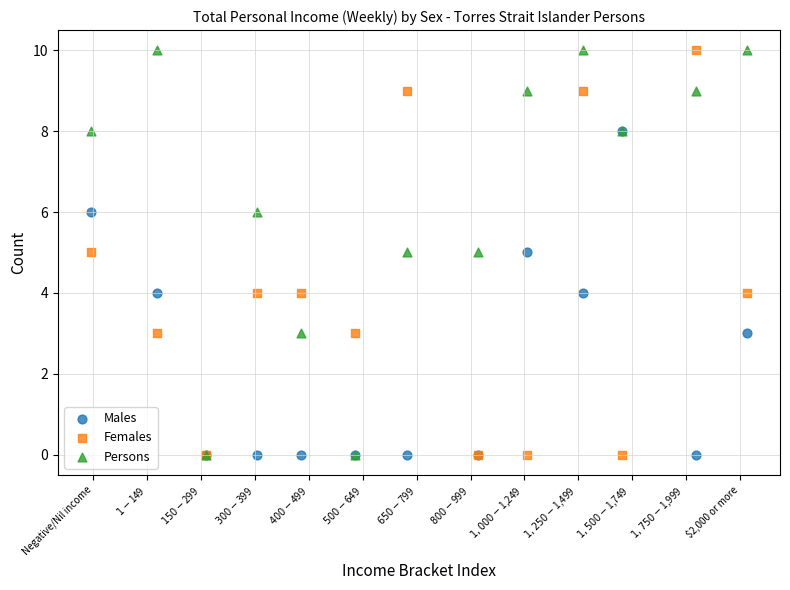

What are all the series names shown in the legend?

Males, Females, Persons